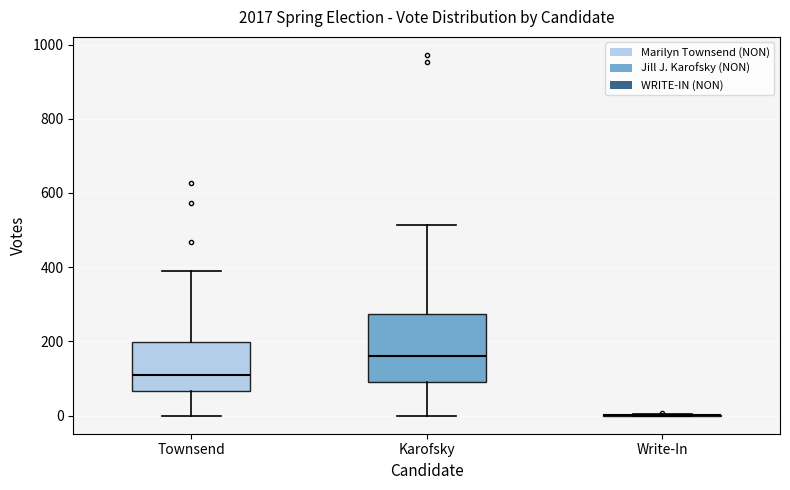

Where is the lower edge of the box for Townsend on the y-axis? The values are not printed on the chart, so give them approximately, as read against the axis.

60